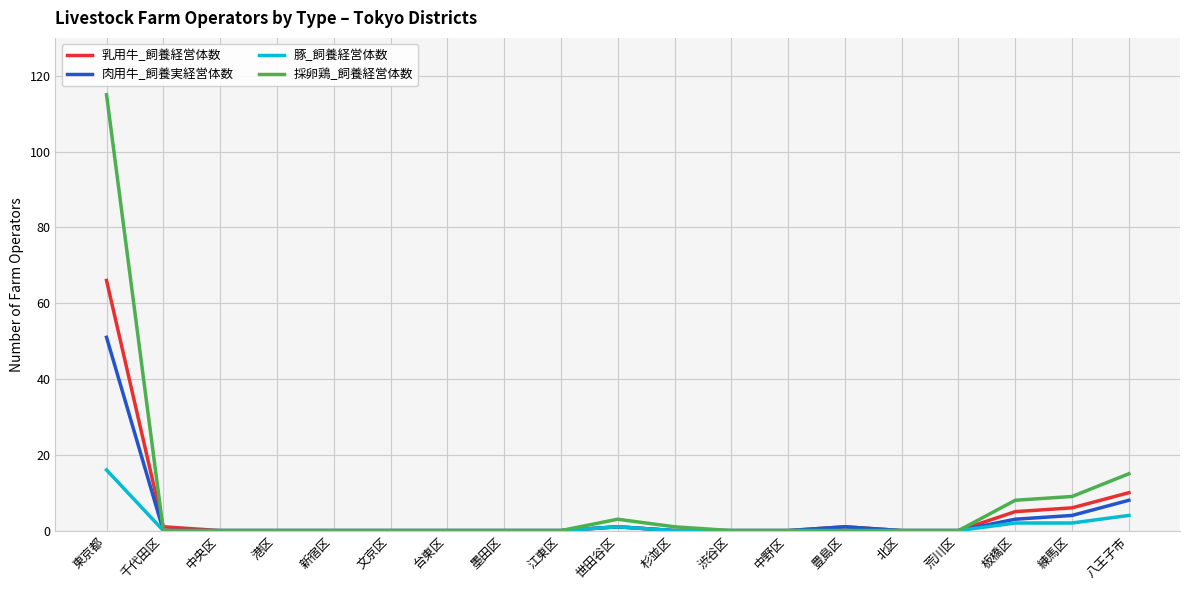

List the series in order of their peak value, highest first.

採卵鶏_飼養経営体数, 乳用牛_飼養経営体数, 肉用牛_飼養実経営体数, 豚_飼養経営体数